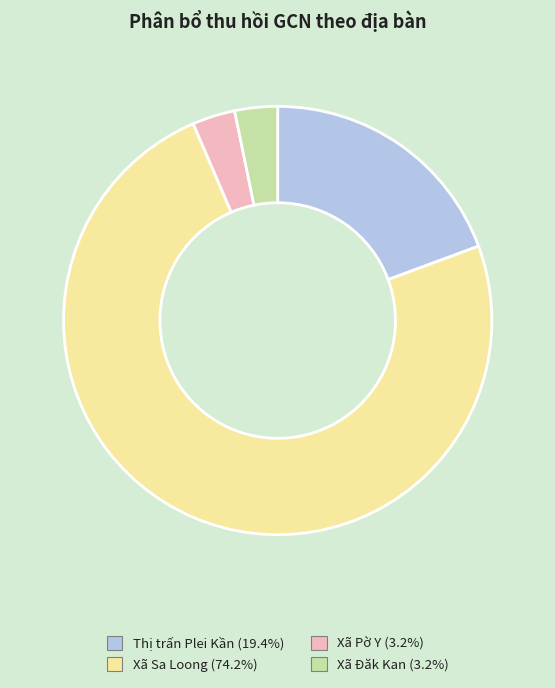

Approximately how many times larger is the value at Thị trấn Plei Kần compared to Xã Đăk Kan?

6.0